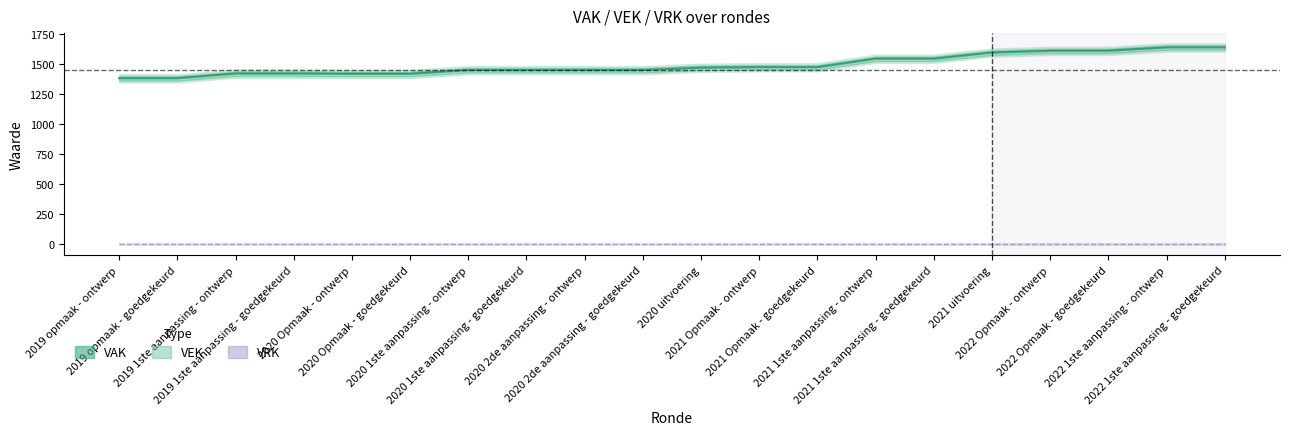

Which label corresponds to the smallest value in the chart?

2019 opmaak - ontwerp